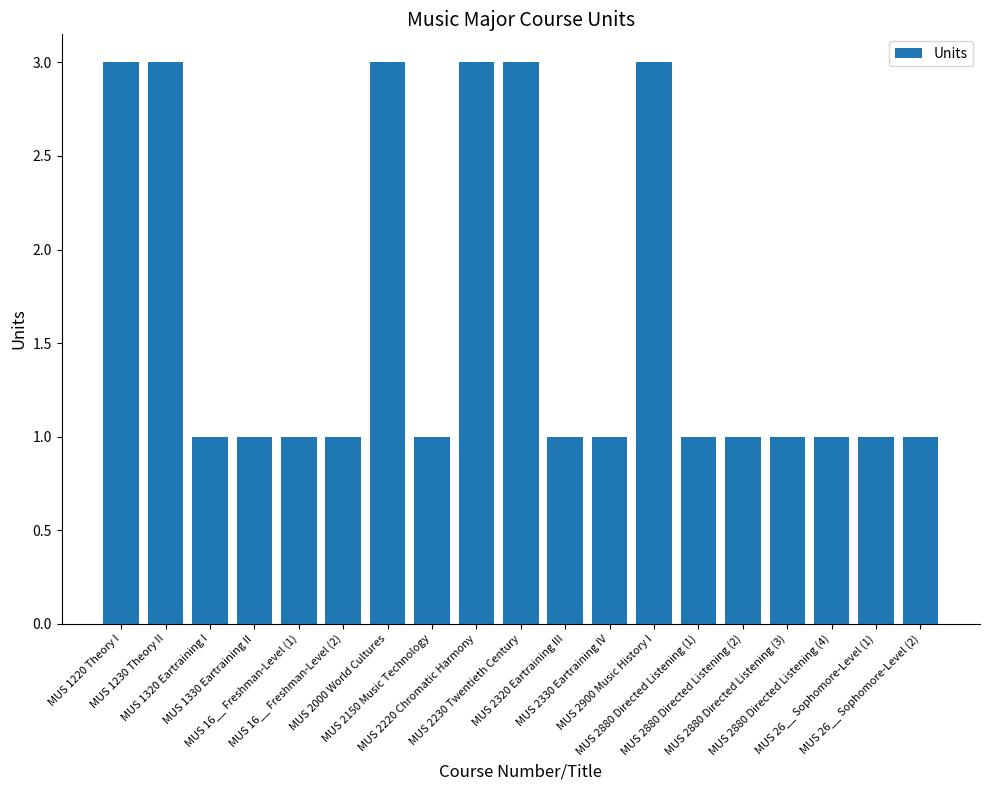

The value at MUS 1220 Theory I is 3. True or false?

True